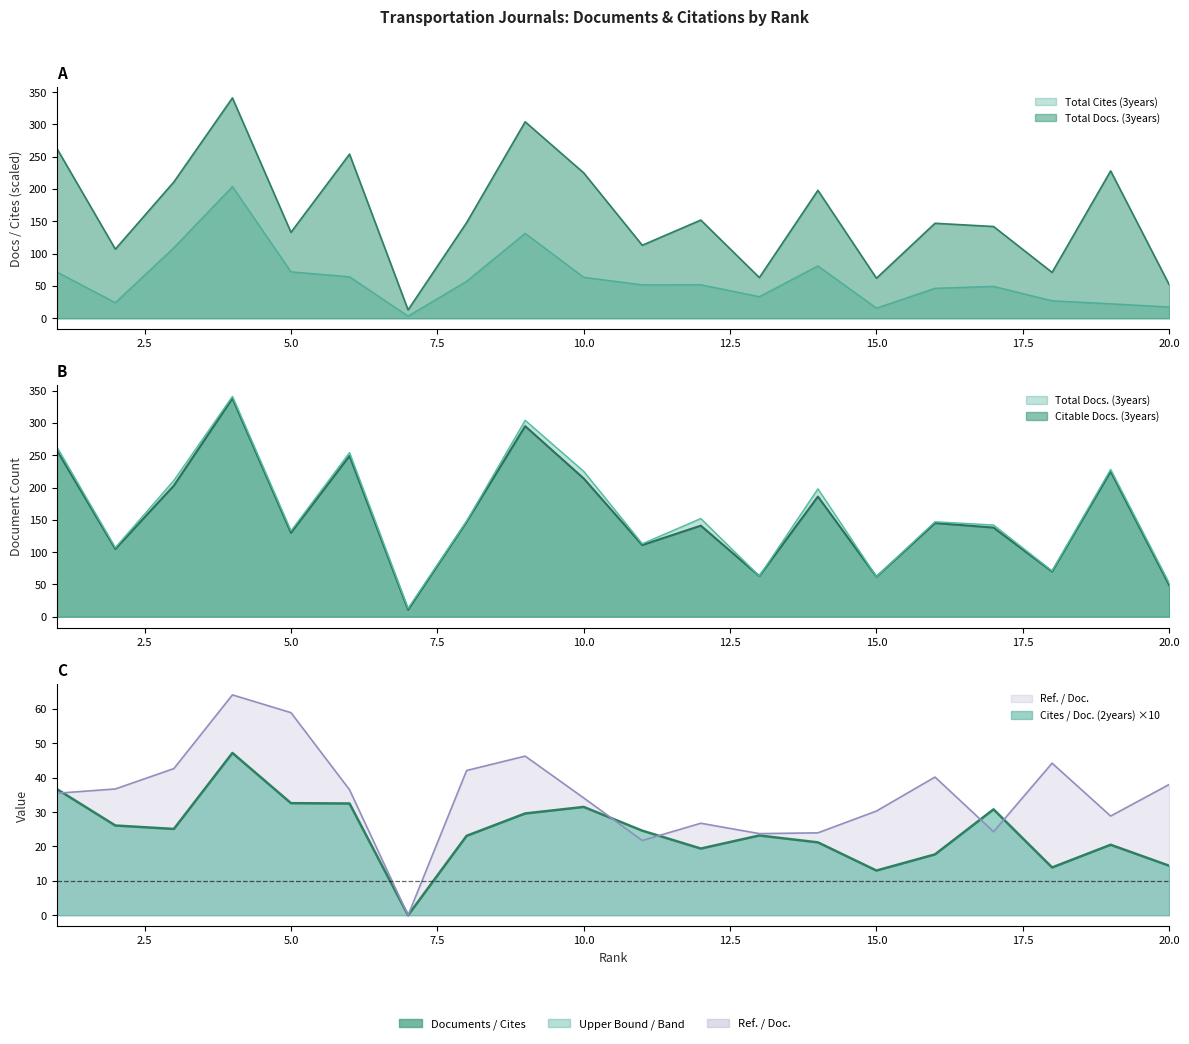

What are all the series names shown in the legend?

Total Docs. (3years), Citable Docs. (3years), Total Cites (3years), Cites / Doc. (2years), Ref. / Doc.